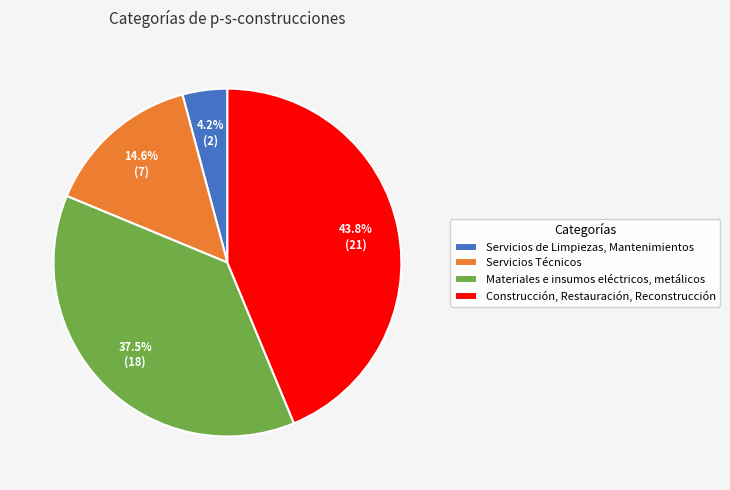

To the nearest percent, what is the combined percentage of Servicios de Limpiezas, Mantenimientos and Construcción, Restauración, Reconstrucción?

48%